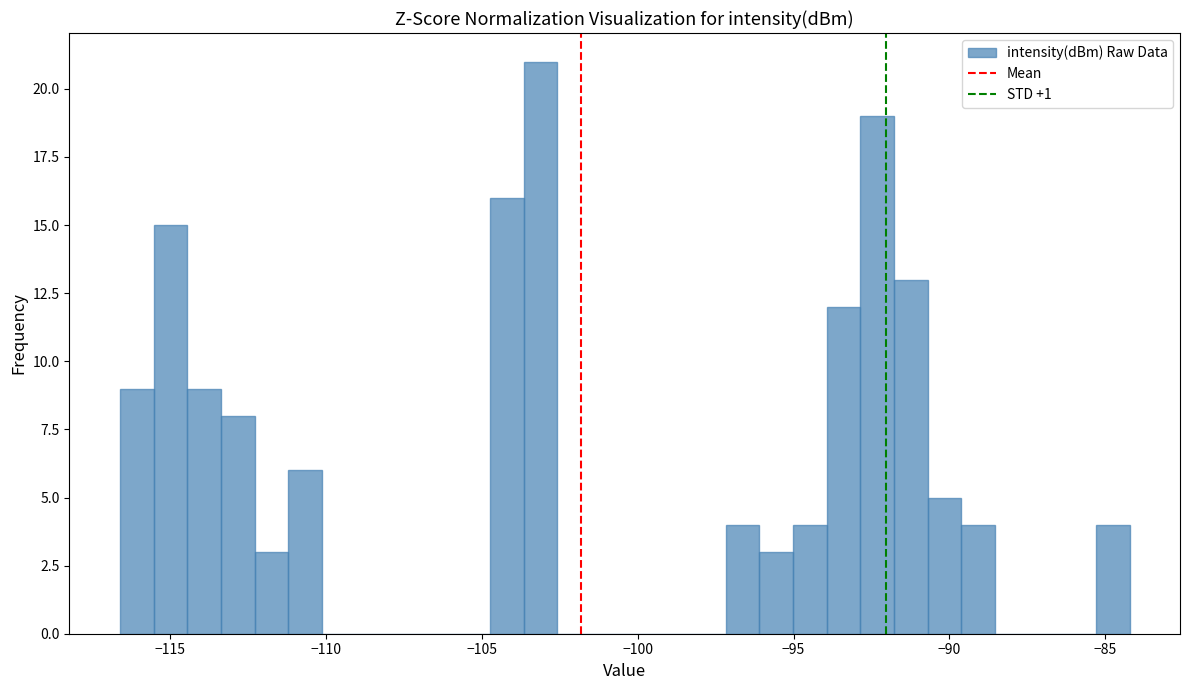

Around what value on the x-axis is the tallest bar? Give the approximate position of its centre, as read against the axis.

-103.0